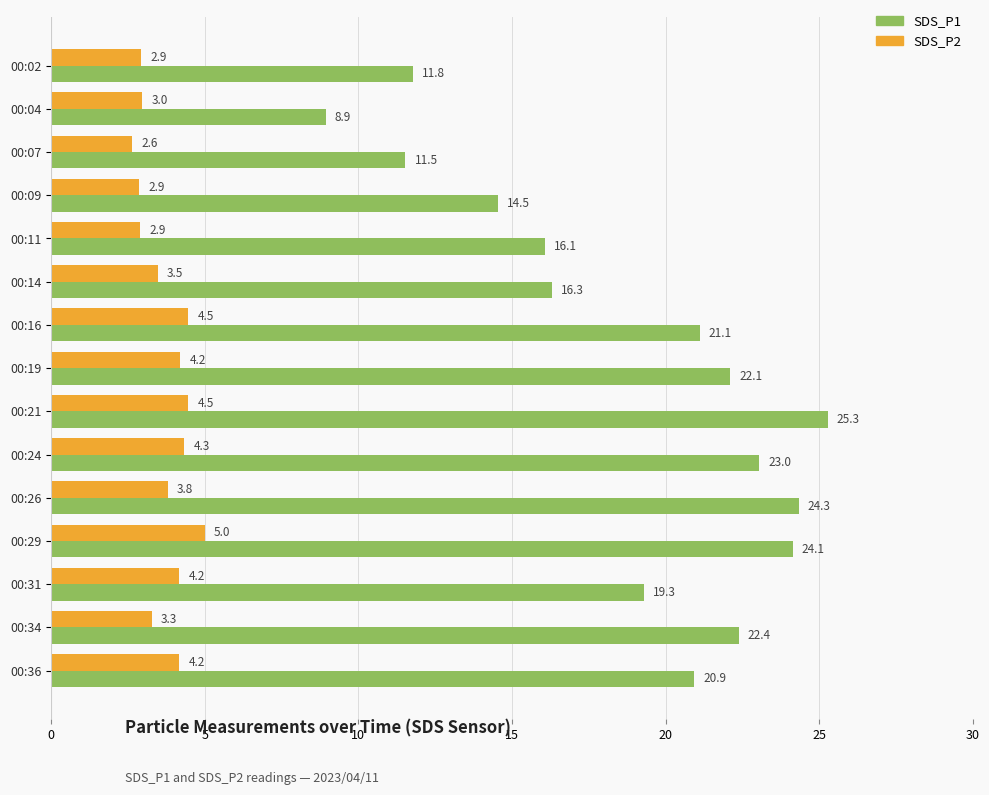

What is the spread (max minus min) of values at 00:21?

20.8